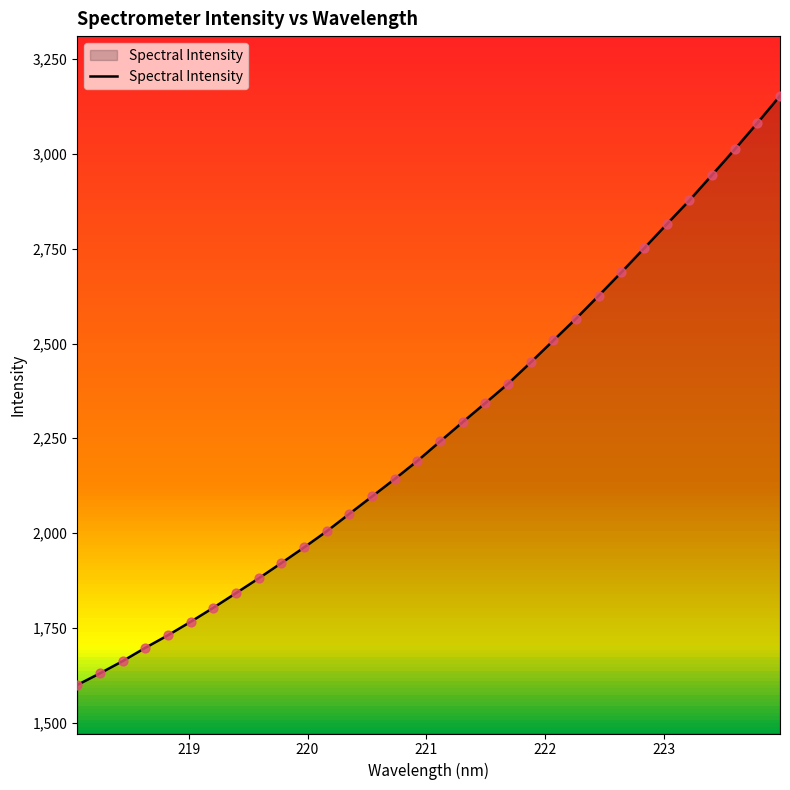

What is the minimum value for Spectral Intensity?

1599.3